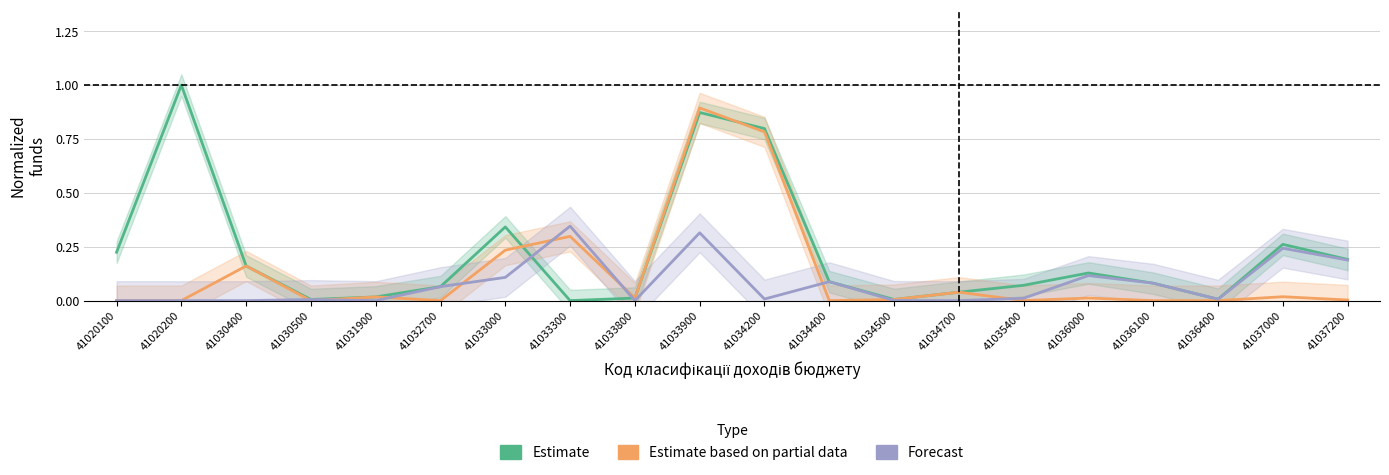

Is it true that Forecast equals 0.0 at 41034200?

True